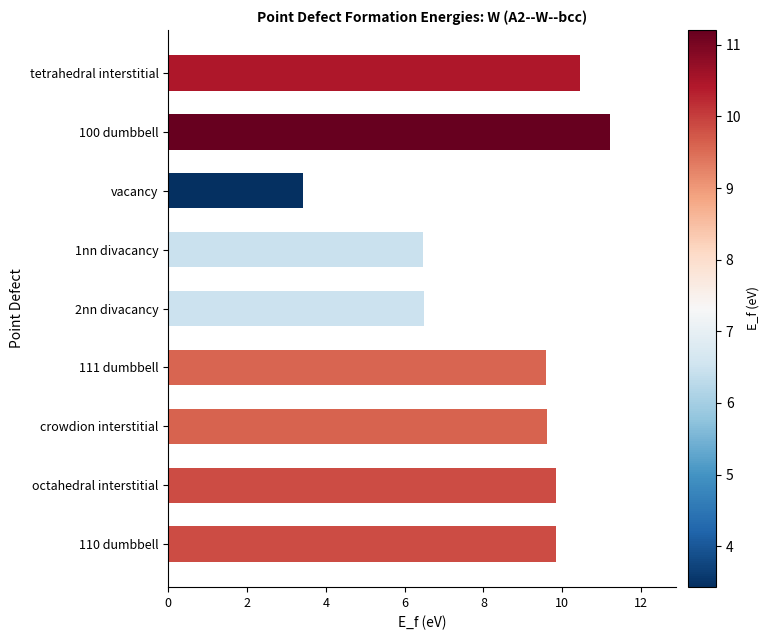

How many categories are shown in the chart?

9